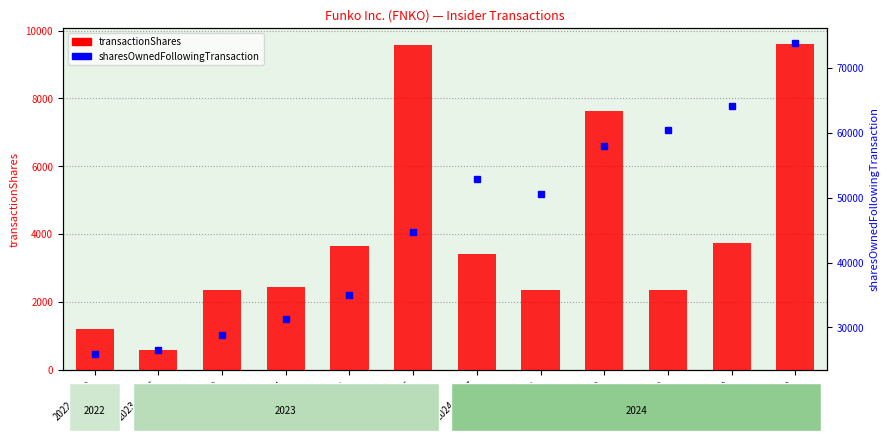

The value of sharesOwnedFollowingTransaction at 2023-03-09 is 28841. True or false?

True